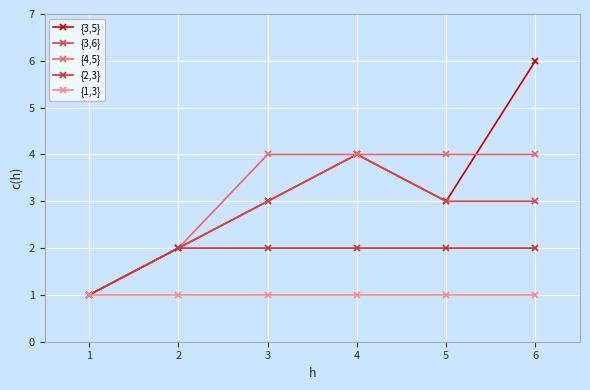

At which category is the sum across all series the highest?

6